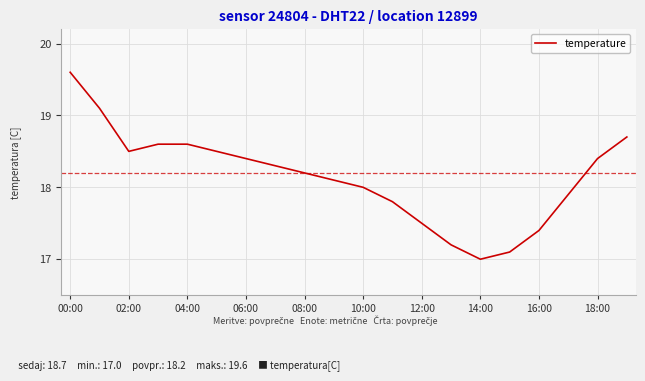

What is the difference between the maximum and minimum values?

2.6